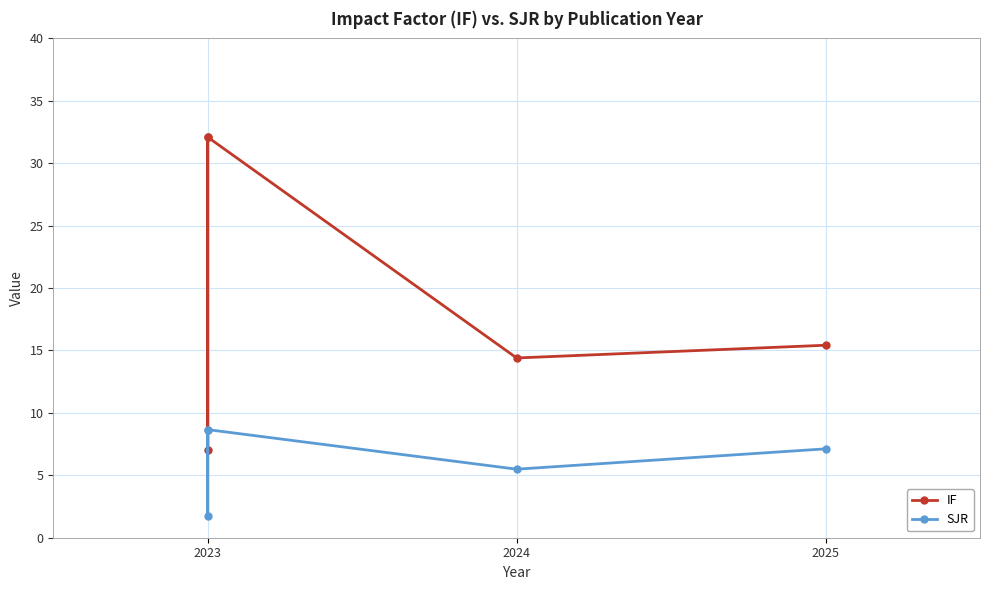

How many categories are shown in the chart?

5